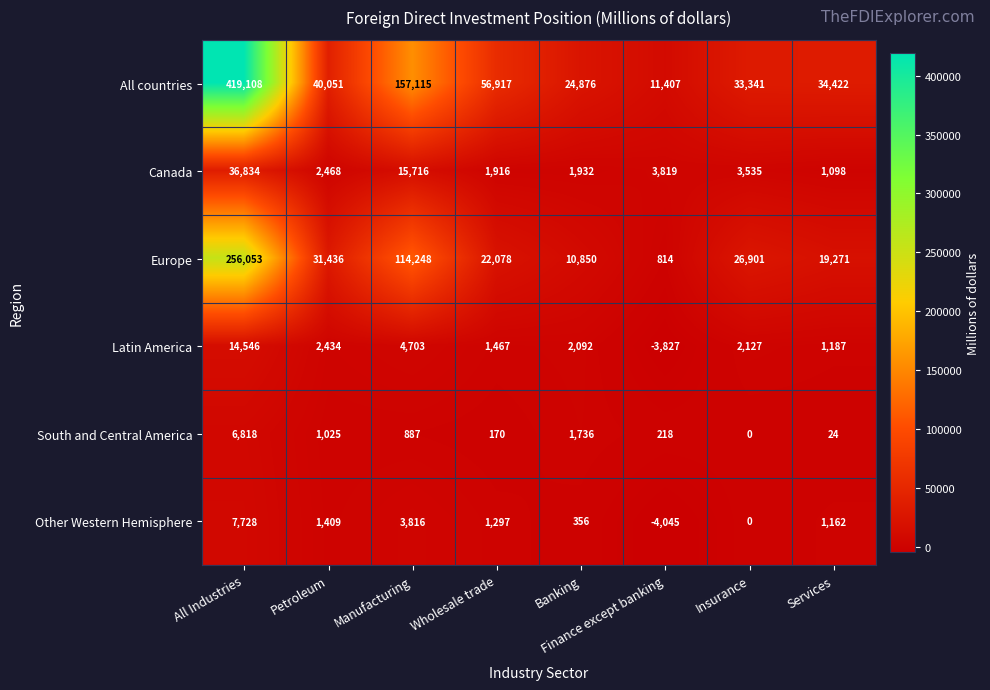

How many series are shown in this chart?

6